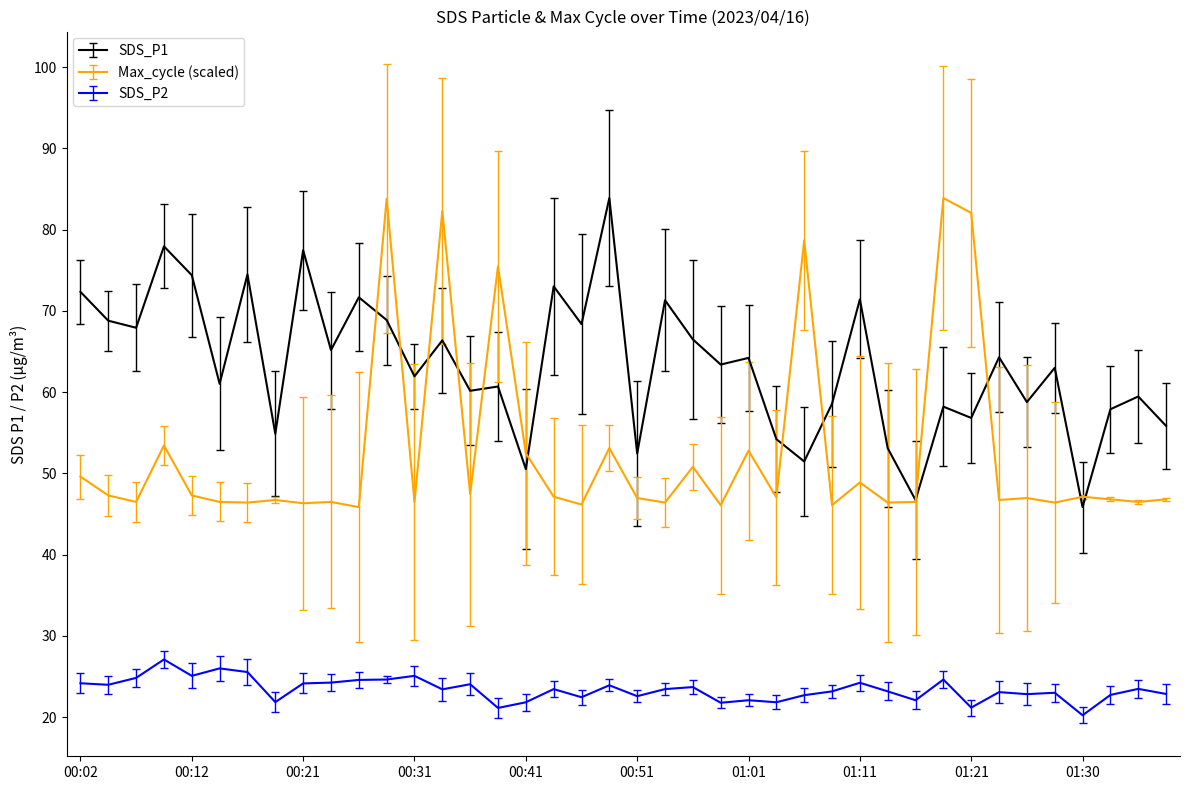

True or false: SDS_P2 and SDS_P1 intersect in this chart.

False